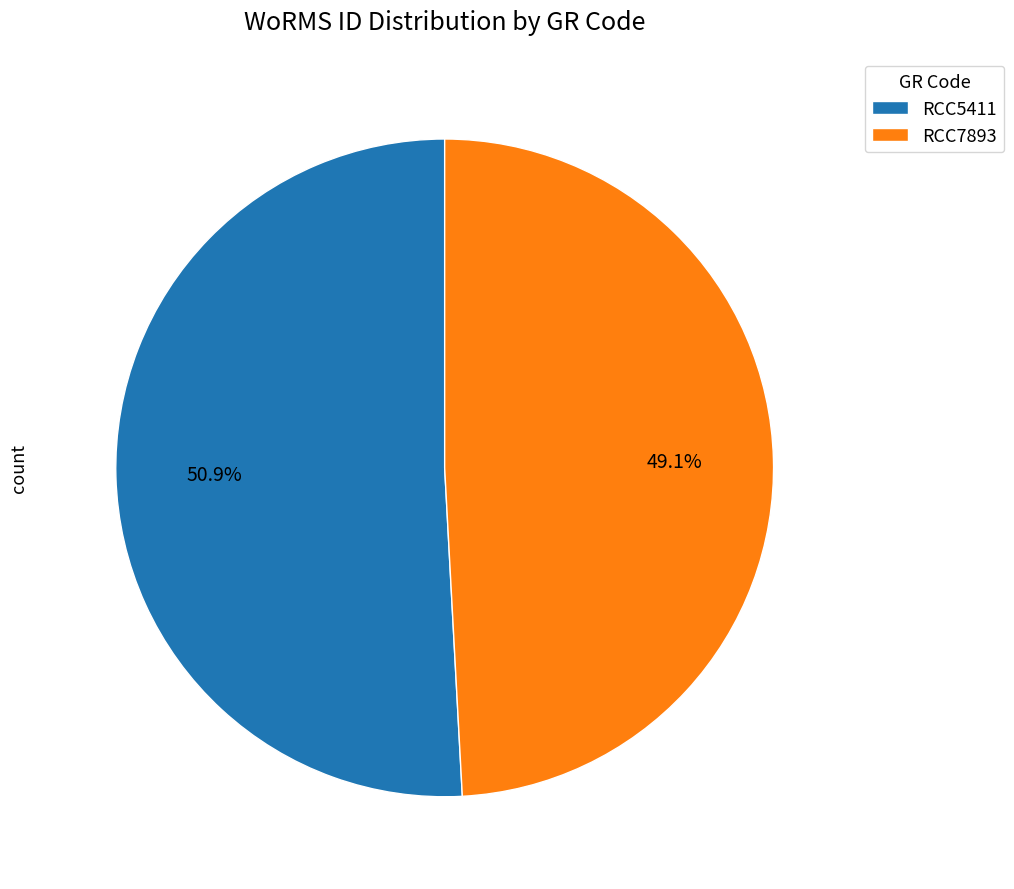

What percentage is NOT represented by RCC7893?

50.9%